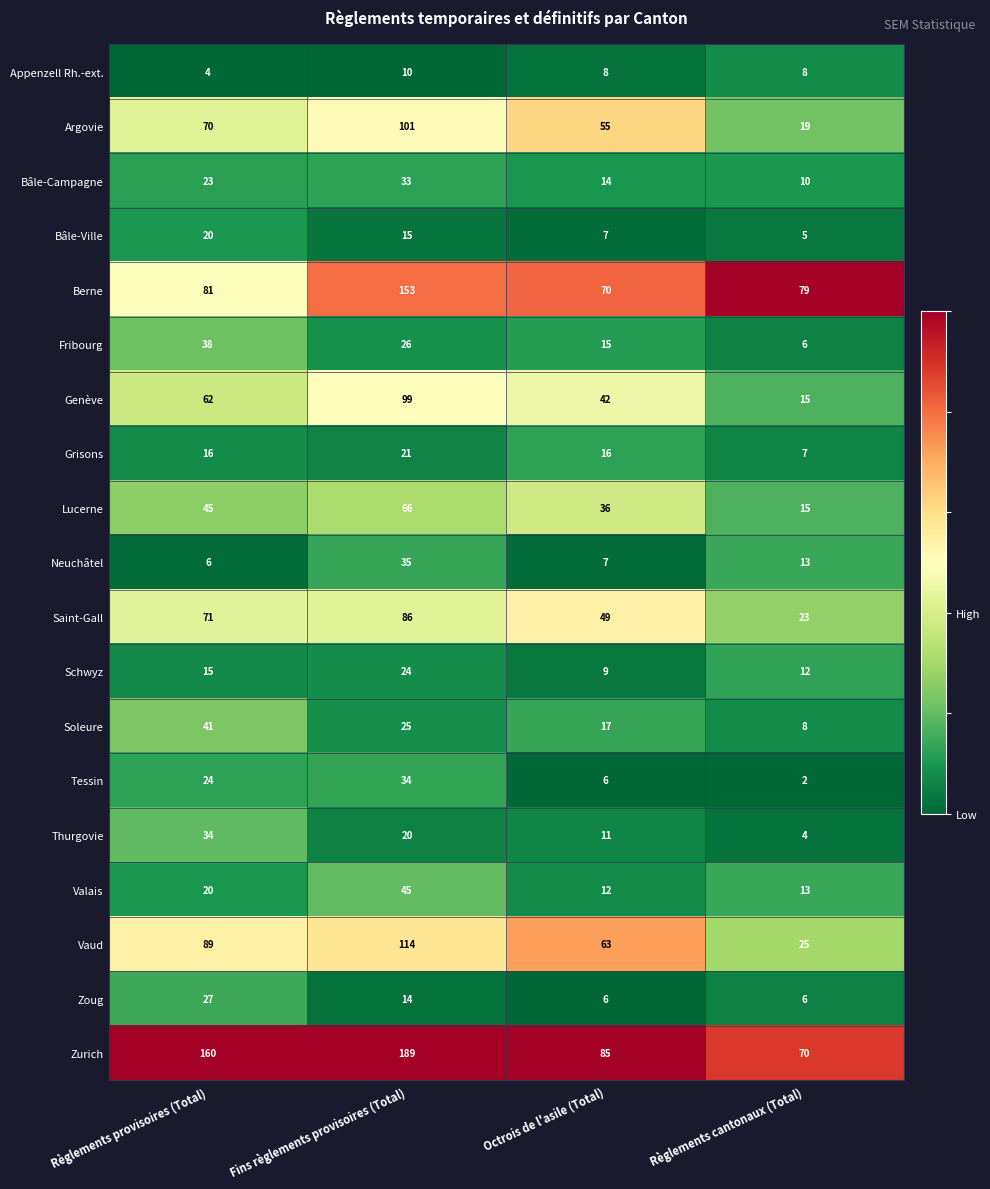

What value does the Vaud series have at Règlements provisoires (Total)?

89